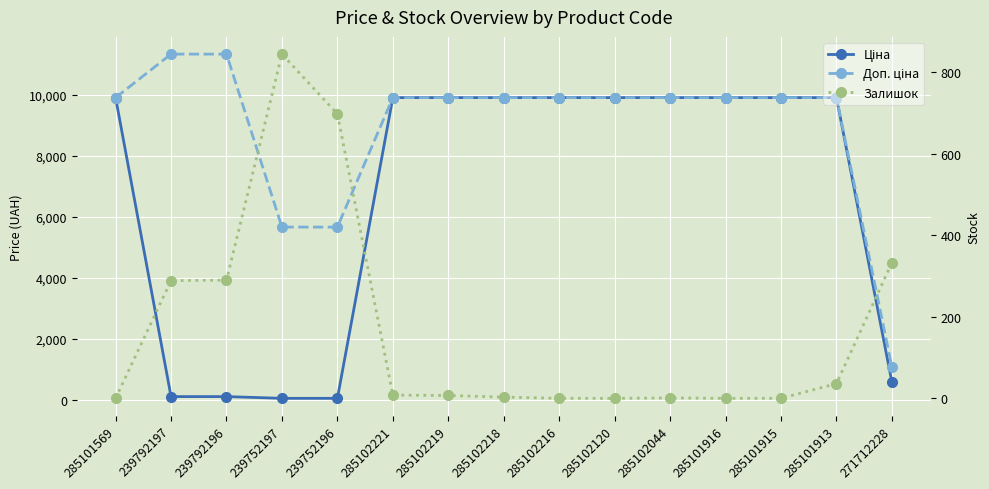

What are all the series names shown in the legend?

Ціна, Доп. ціна, Залишок